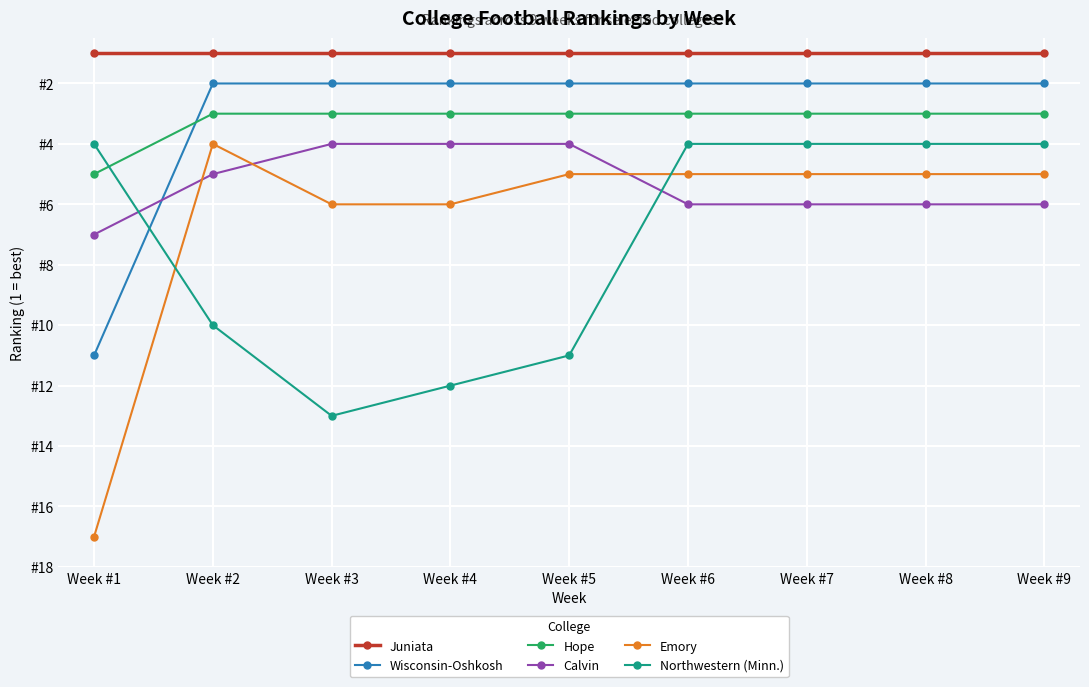

True or false: Hope and Wisconsin-Oshkosh intersect in this chart.

True